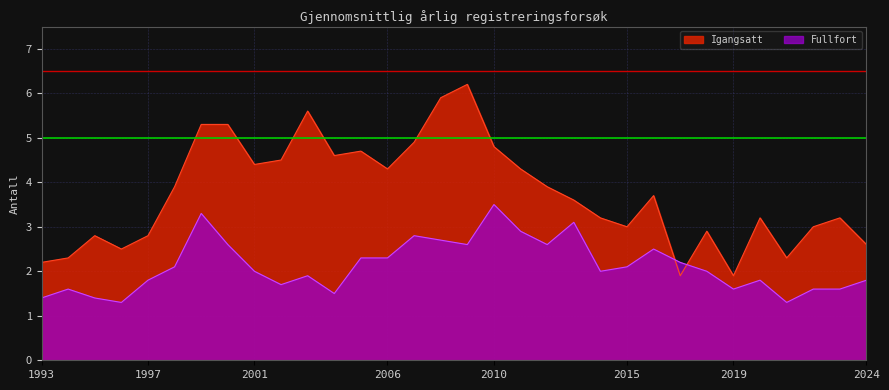

What is the difference between the highest and lowest values at 2016?

1.2